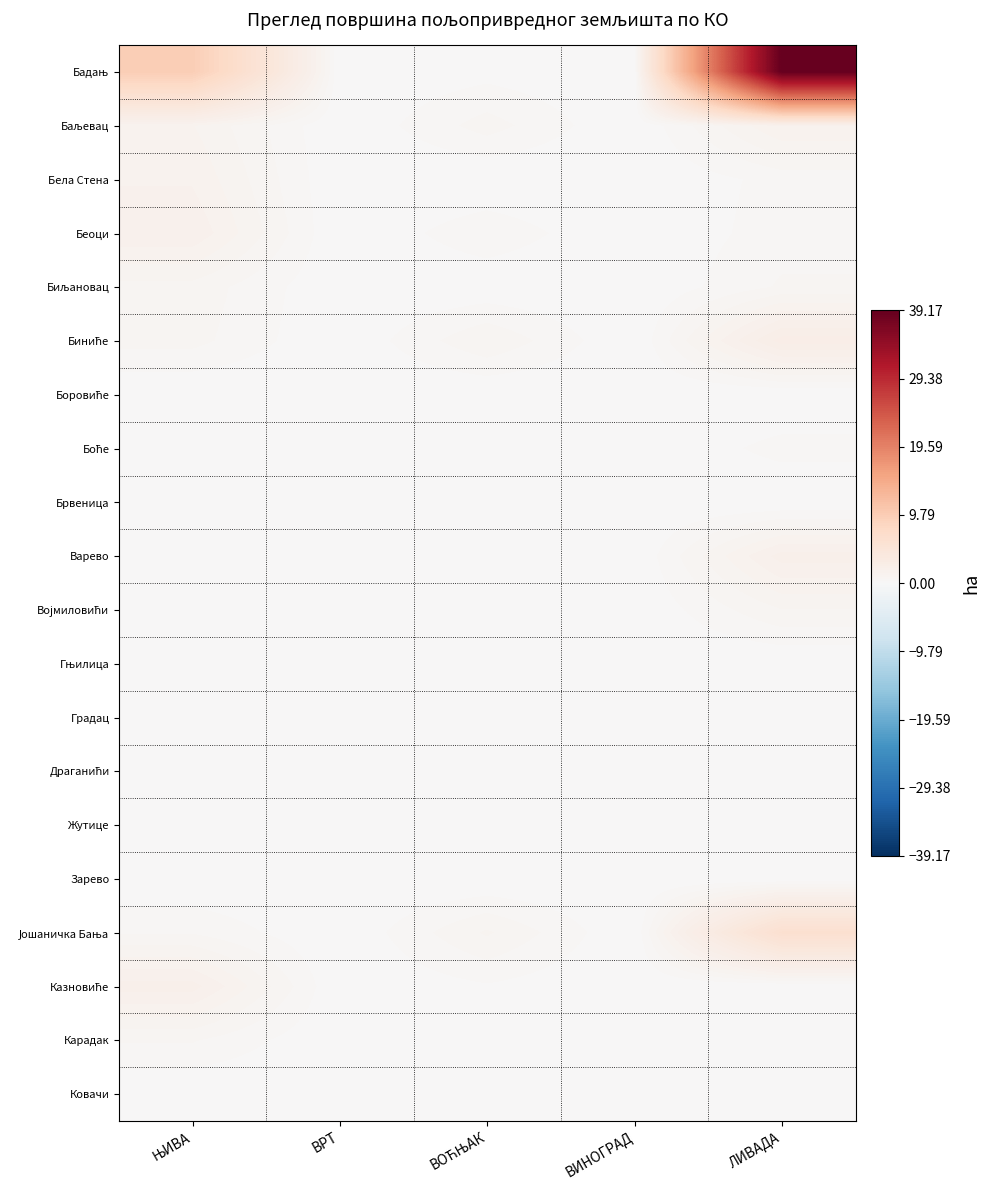

What is the spread (max minus min) of values at ЊИВА?

9.7